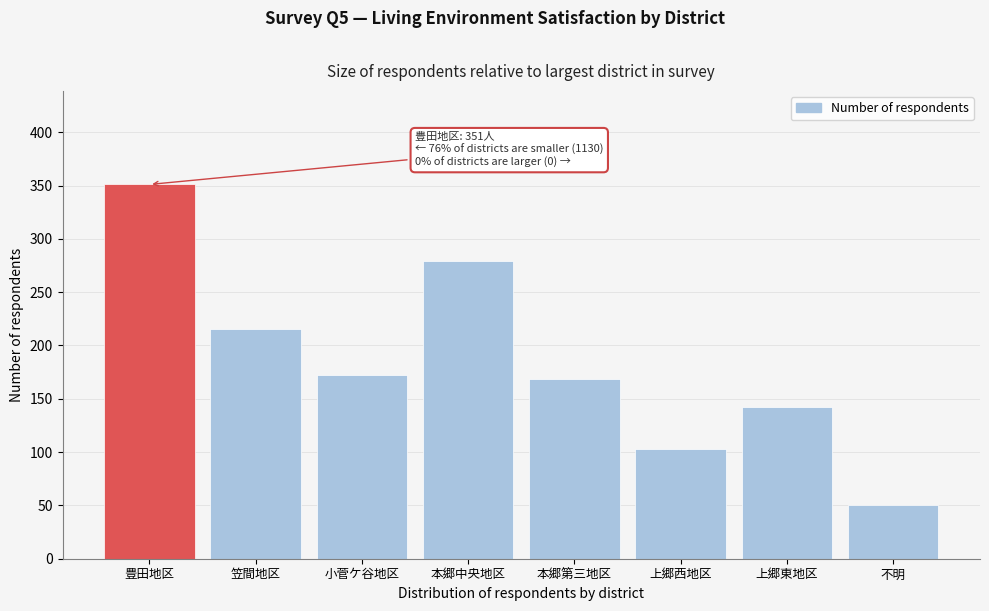

Reading left to right, extract all data points from this chart.

351	215	172	279	169	103	142	50